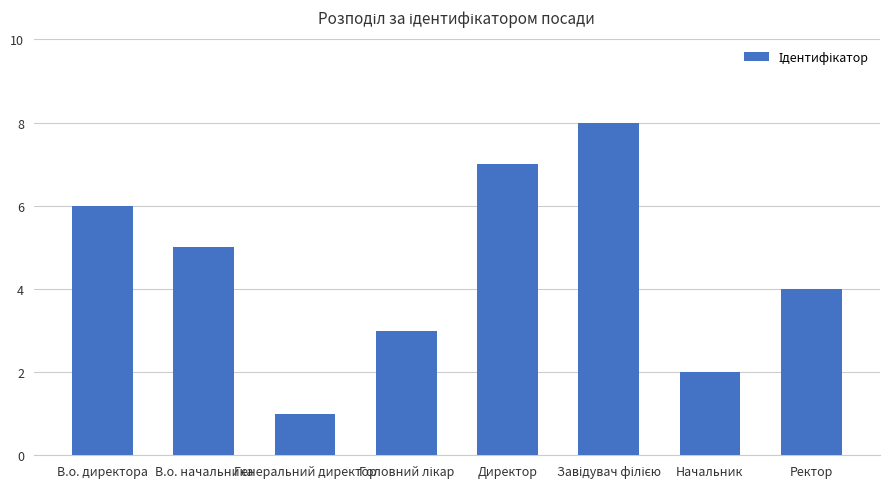

Where does the data first go above 5?

В.о. директора